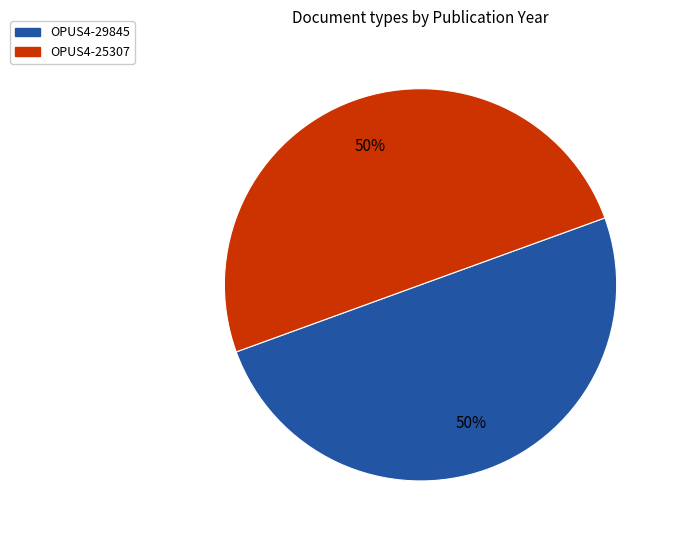

What percentage is the OPUS4-29845 slice, to the nearest percent?

50%